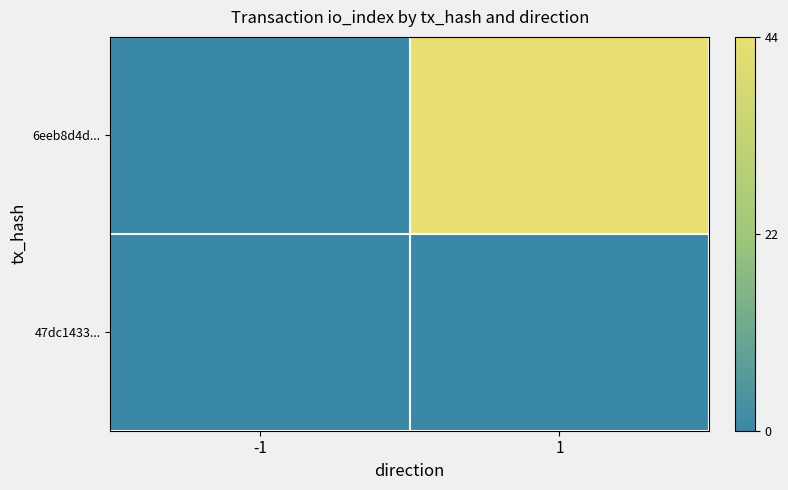

Which series has the largest total across all categories?

6eeb8d4d...